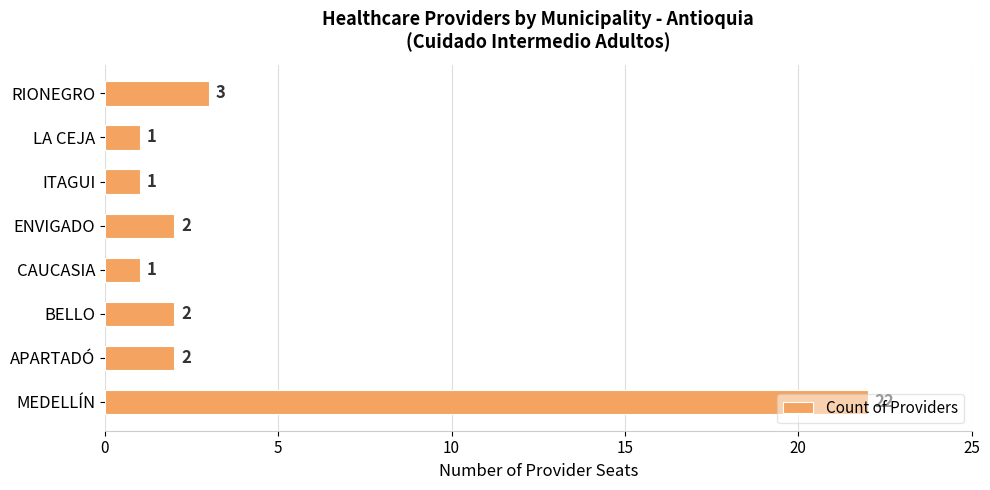

What is the average value?

4